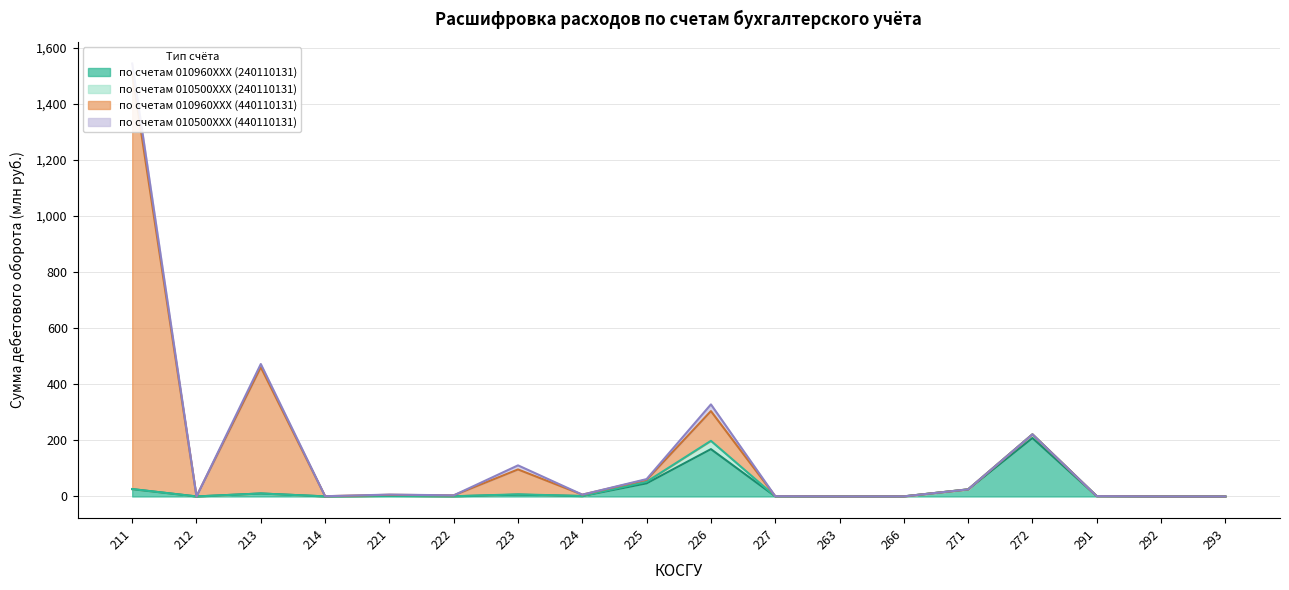

At which category does по счетам 010960XXX (240110131) reach its first local peak?

213